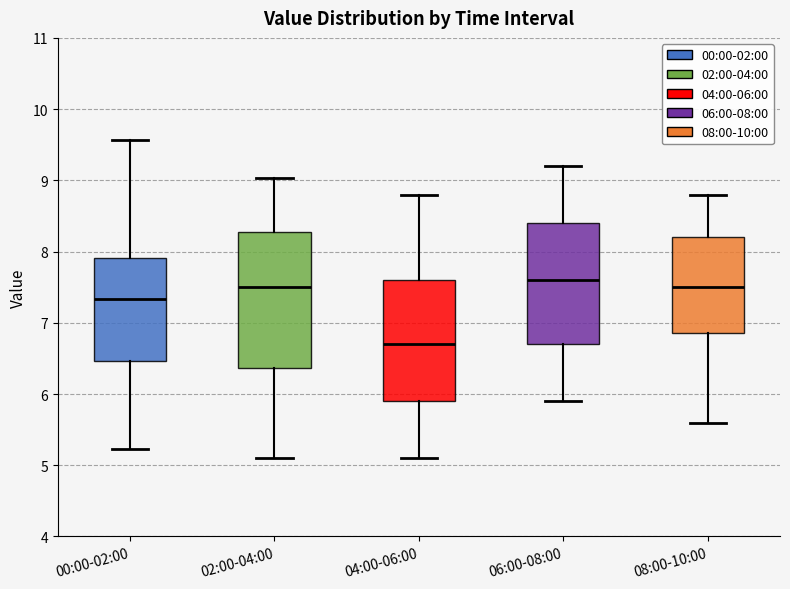

Where does the upper whisker of the box for 06:00-08:00 end on the y-axis? The values are not printed on the chart, so give them approximately, as read against the axis.

9.2